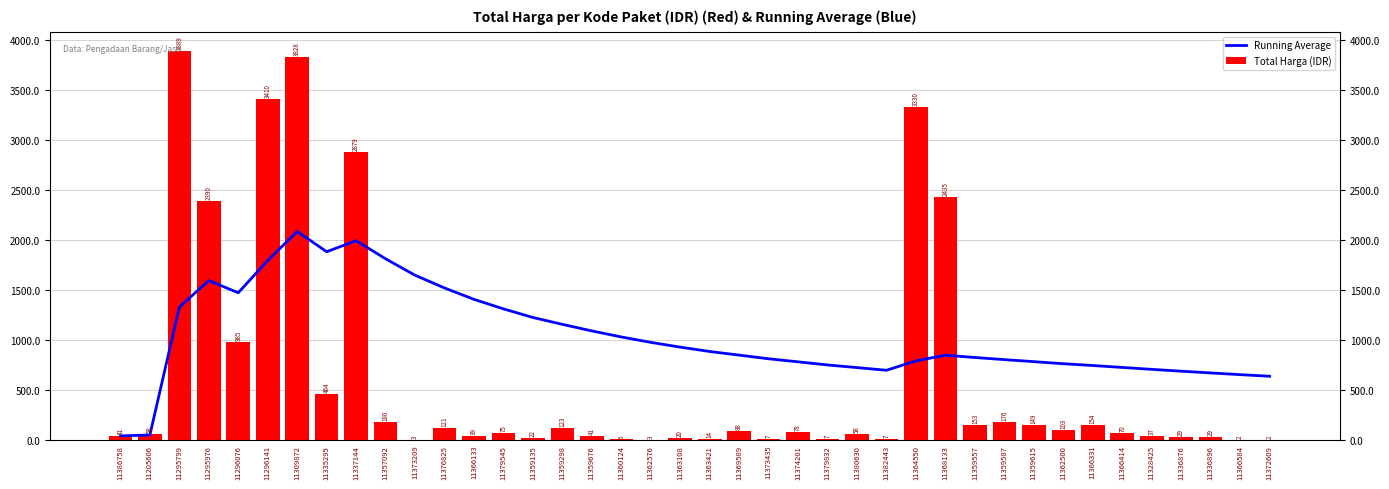

What value does the Running Average series have at 11337144?

1993886787.6